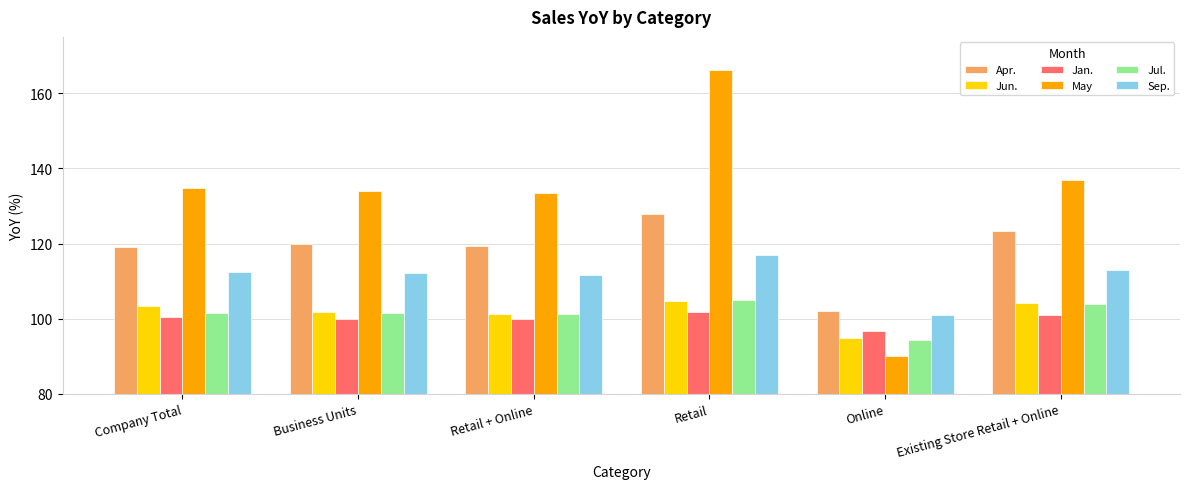

What position from the right is Company Total?

6